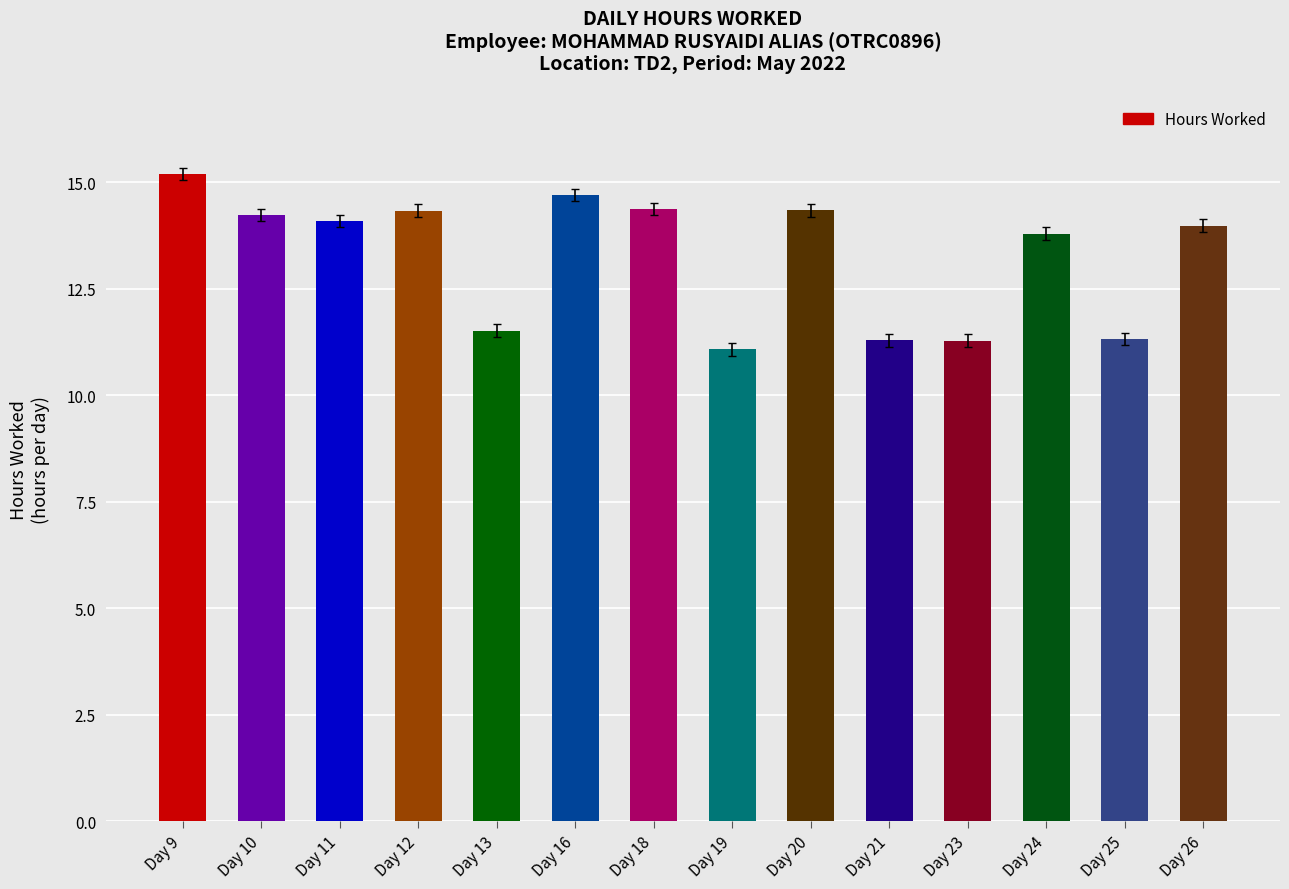

At which label does the data first exceed 14?

Day 9